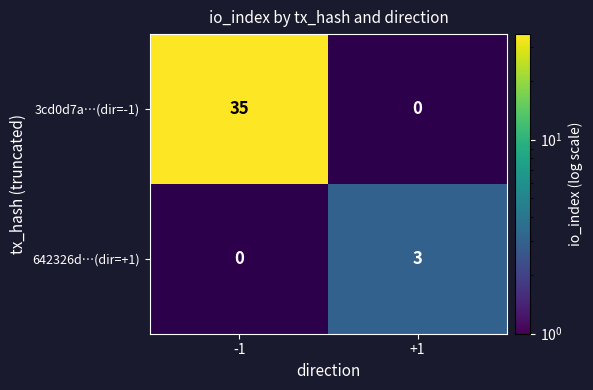

True or false: 642326d…(dir=+1) has a value of 5 at +1.

False